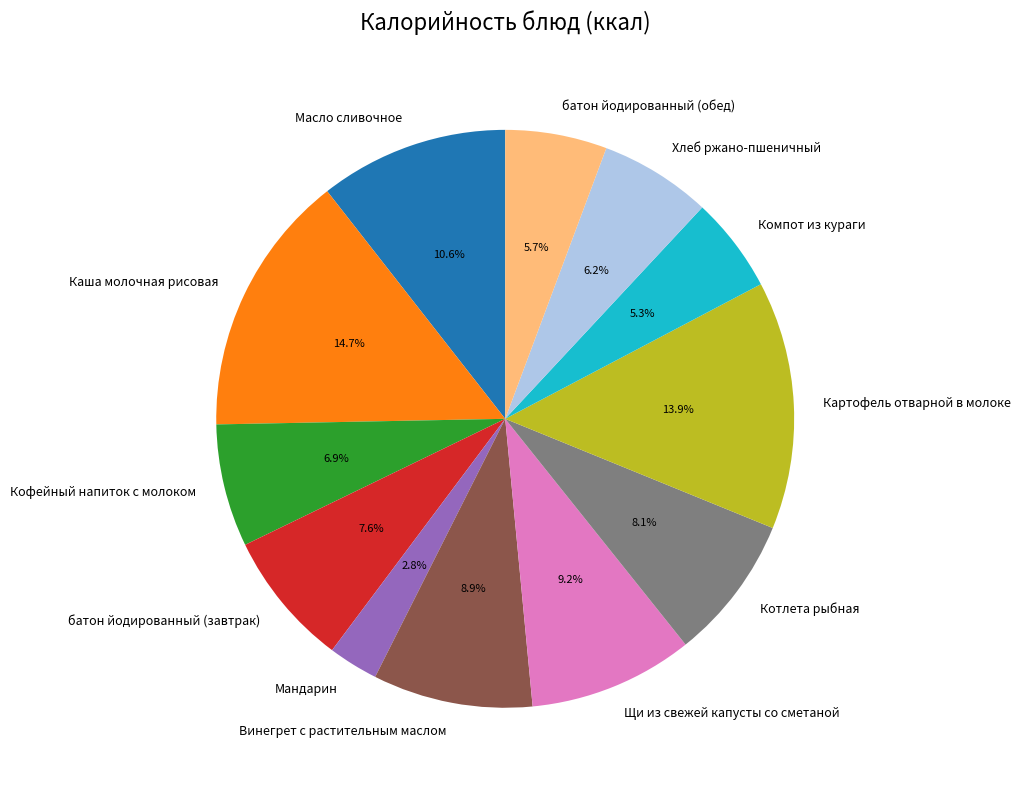

How many slices are in this pie chart?

12